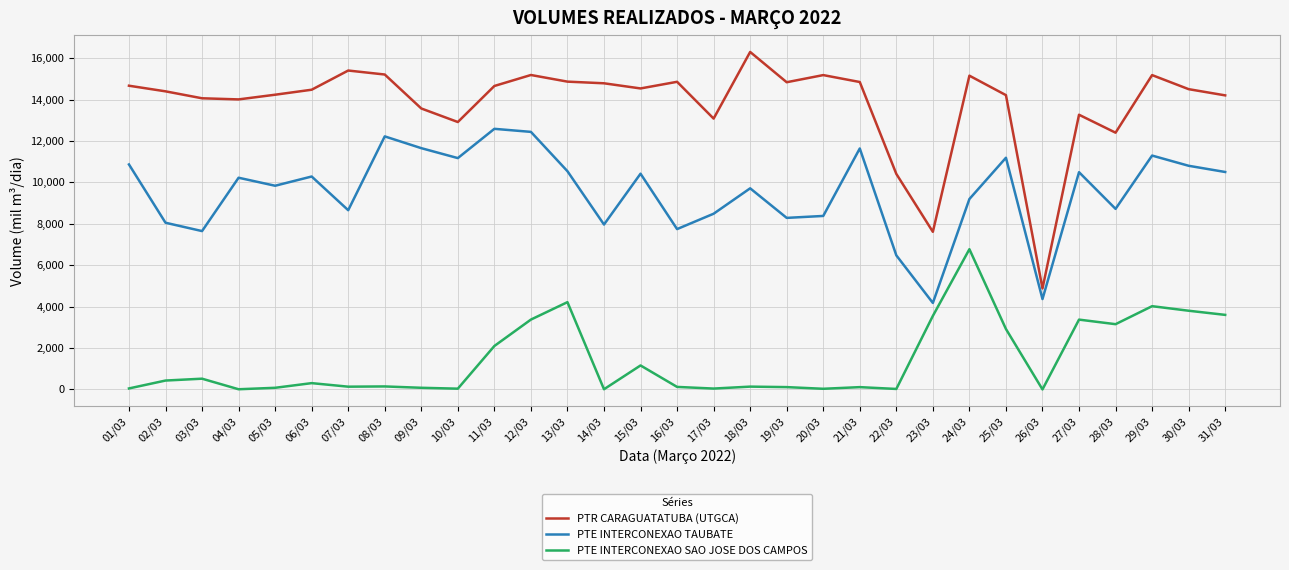

What are all the series names shown in the legend?

PTR CARAGUATATUBA (UTGCA), PTE INTERCONEXAO TAUBATE, PTE INTERCONEXAO SAO JOSE DOS CAMPOS